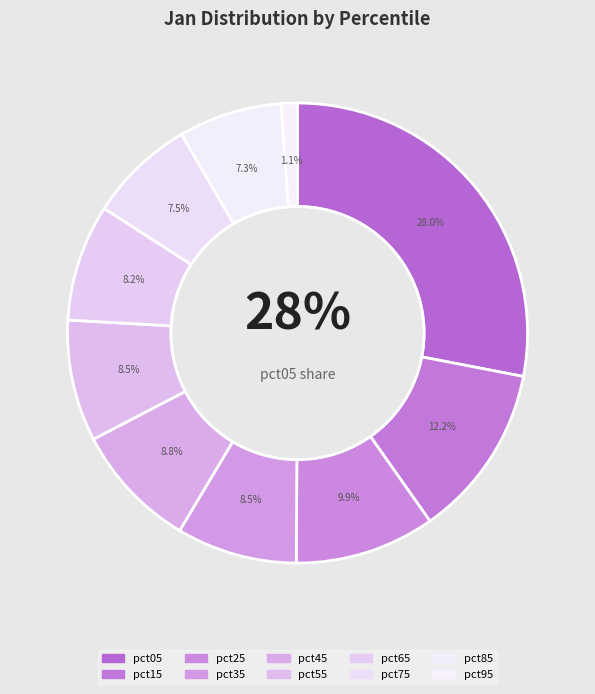

What percentage is the pct75 slice, to the nearest percent?

7%